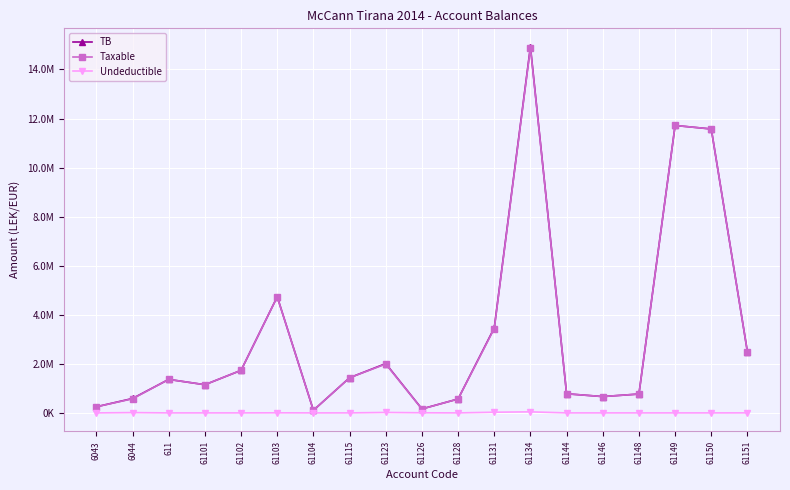

What are all the series names shown in the legend?

TB, Taxable, Undeductible